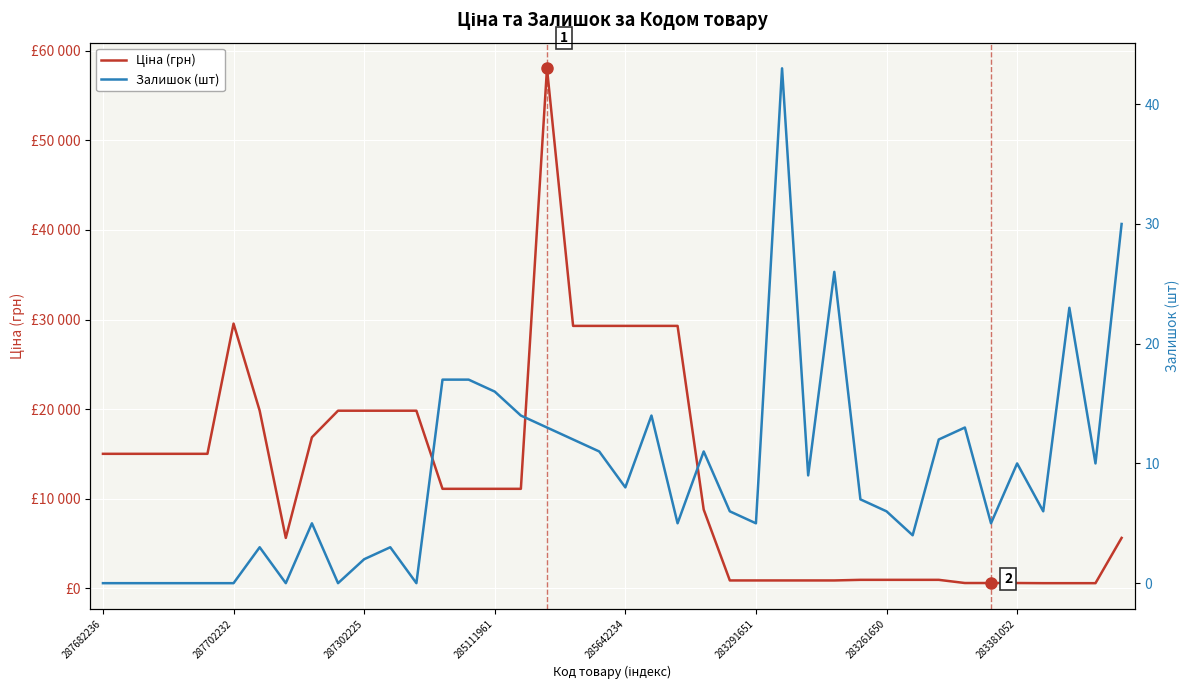

How many data points in Ціна (грн) are above 11113?

22